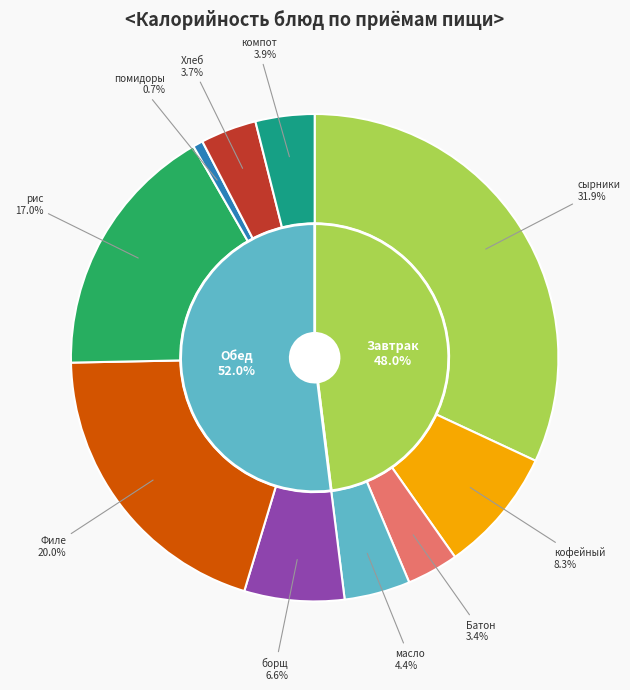

Which slice is the largest?

сырники из творога со сгущенным молоком